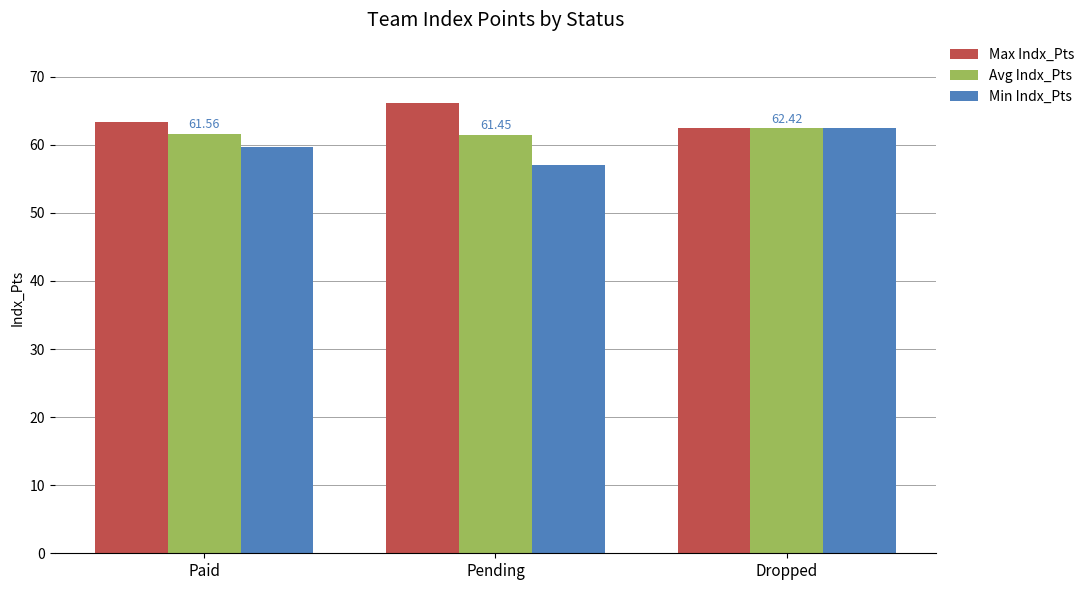

Which category has the highest value across all series?

Pending